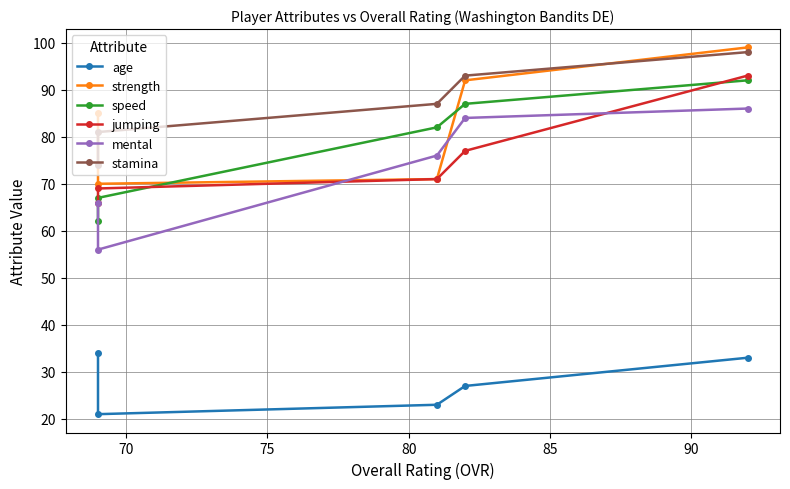

The value of strength at 65 is 155. True or false?

False